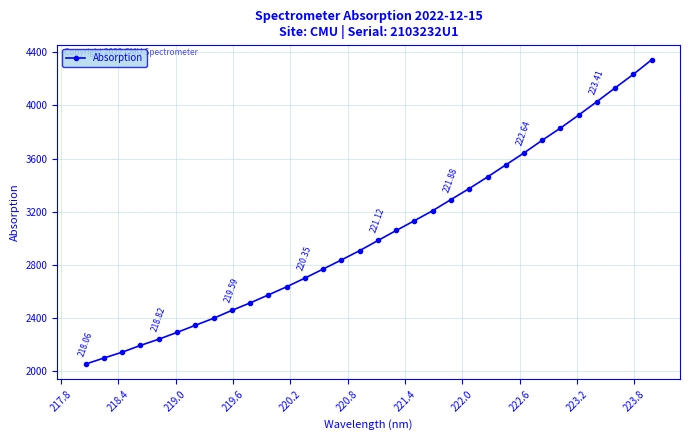

What is the sum of all values?

97091.8